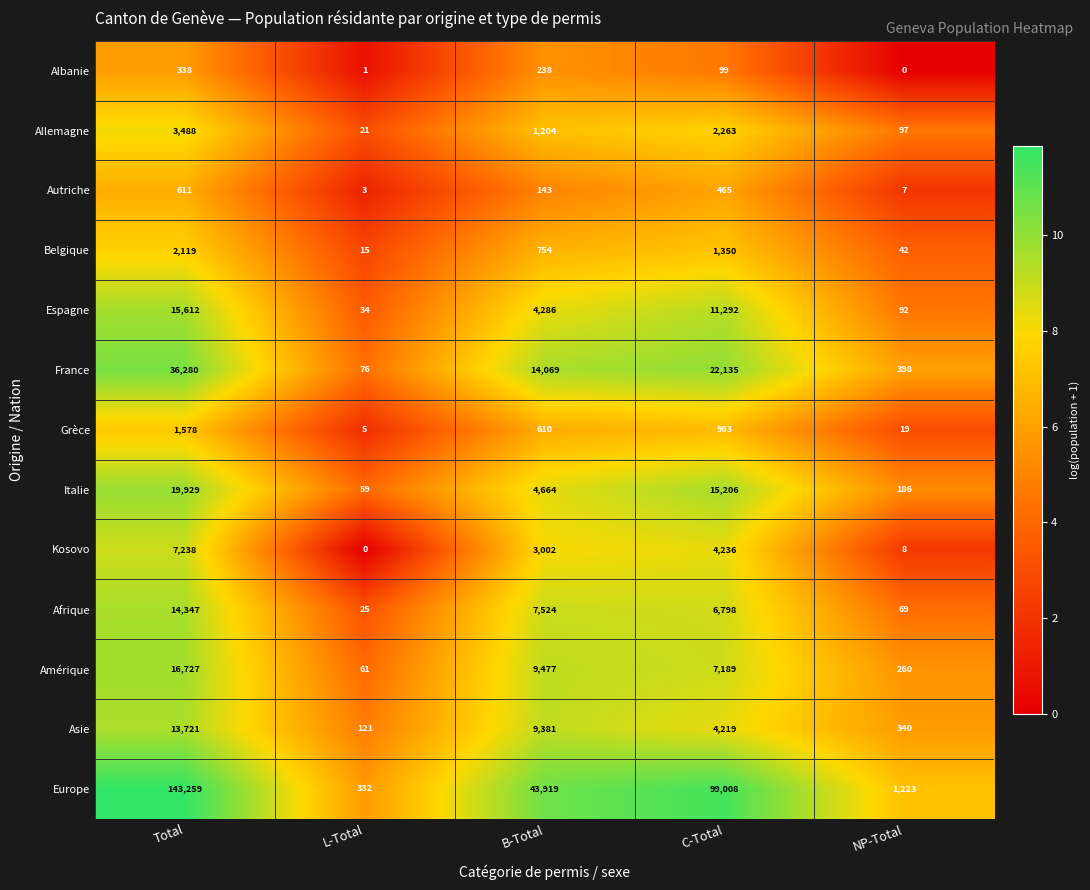

Which series has the widest spread of values?

Europe